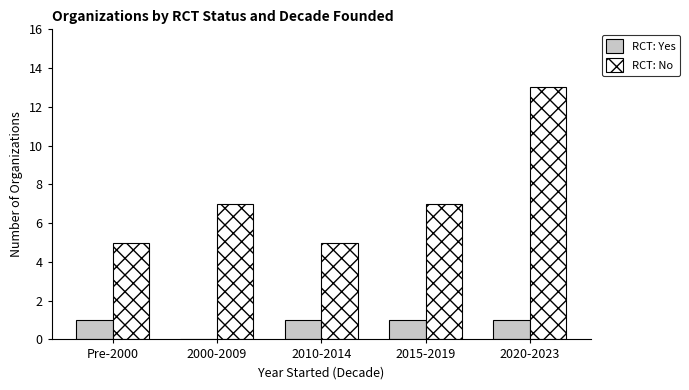

Reading right to left, transcribe all the data shown in this chart.

RCT: Yes: 2020-2023=1	2015-2019=1	2010-2014=1	2000-2009=0	Pre-2000=1
RCT: No: 2020-2023=13	2015-2019=7	2010-2014=5	2000-2009=7	Pre-2000=5